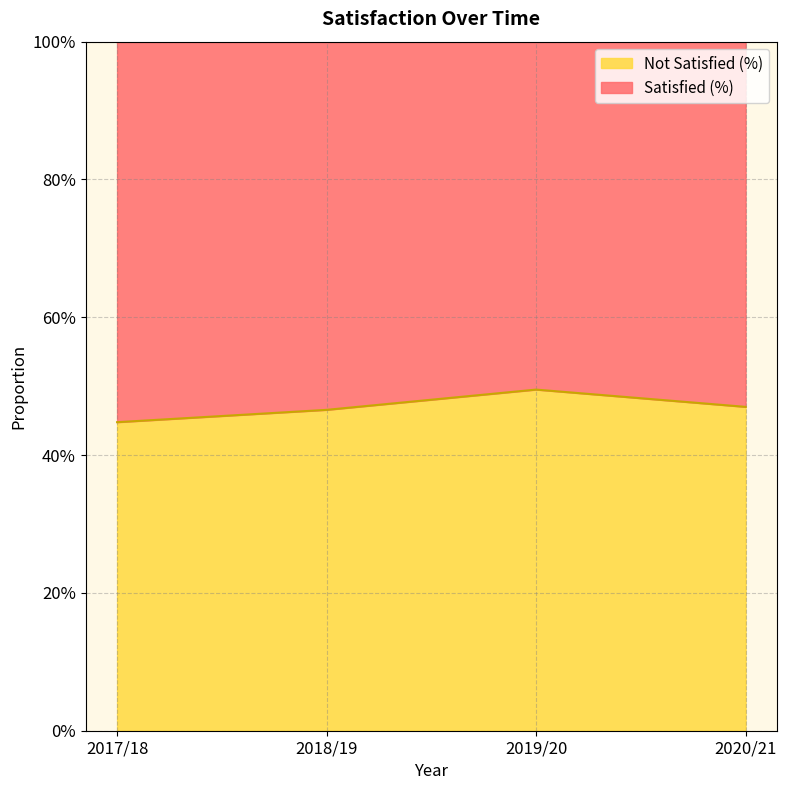

Rank the categories by value from highest to lowest.

2019/20, 2020/21, 2018/19, 2017/18